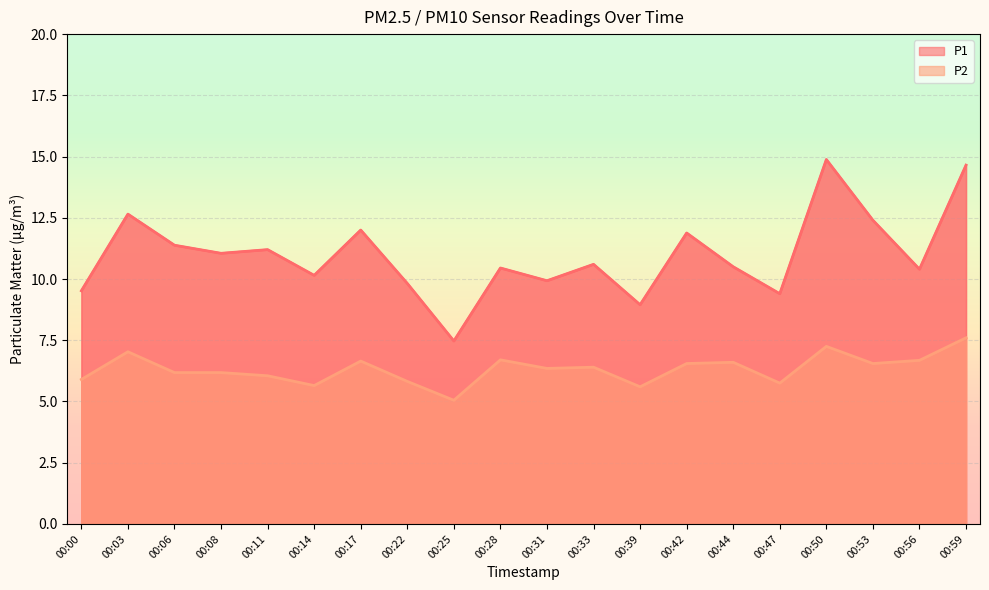

True or false: P1 has a value of 17.8 at 00:08.

False